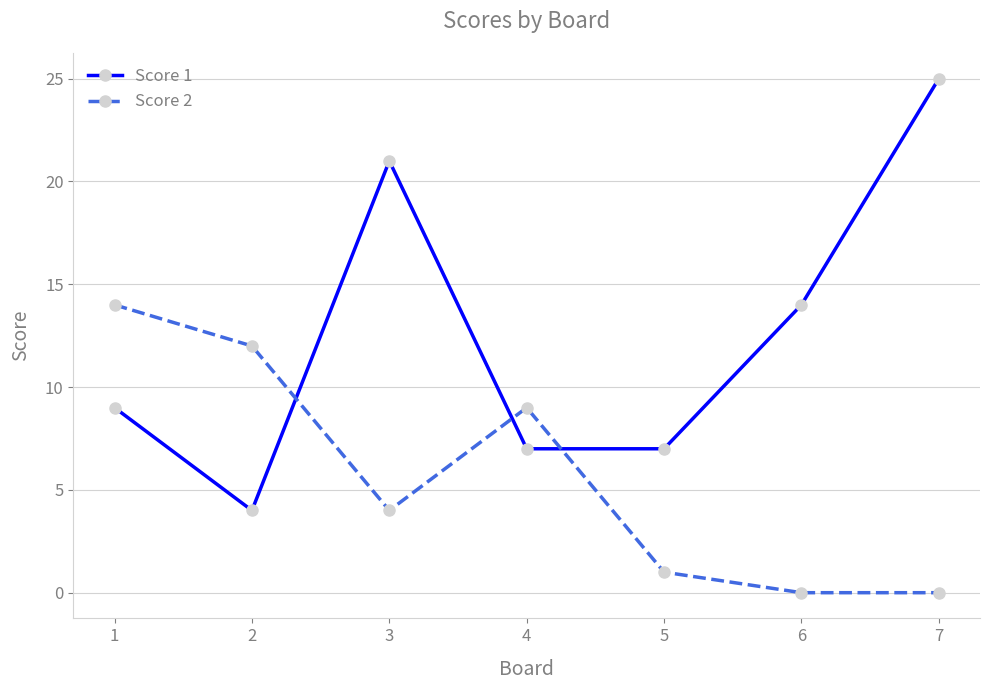

Where is the first local maximum for Score 2?

4